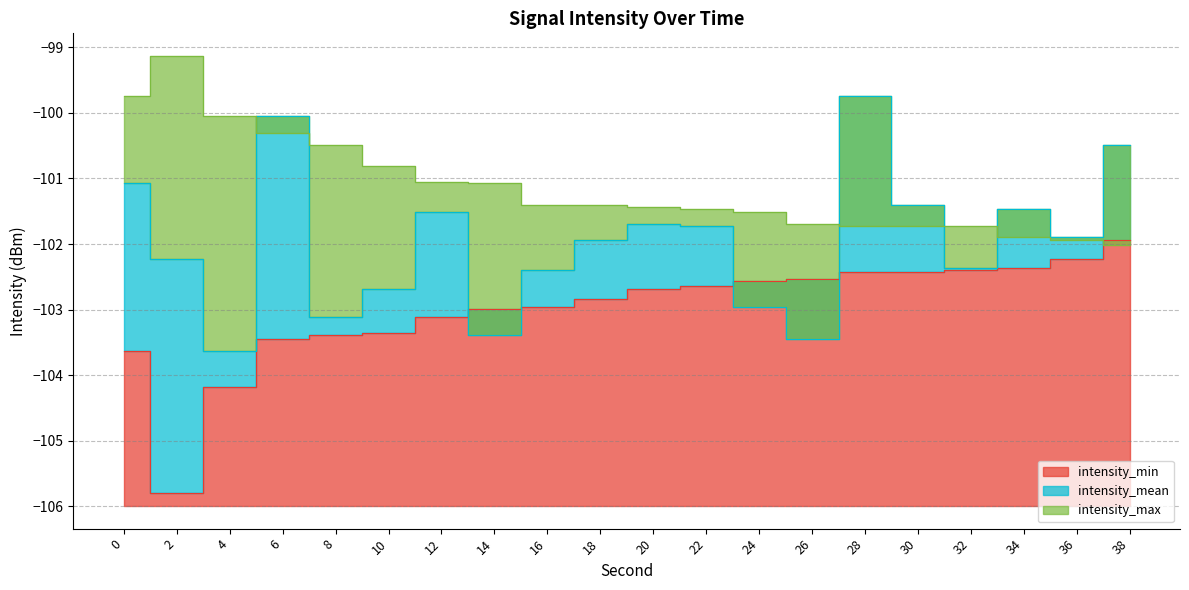

Is the value of intensity_max at 6 greater than the value of intensity_mean at 0?

Yes